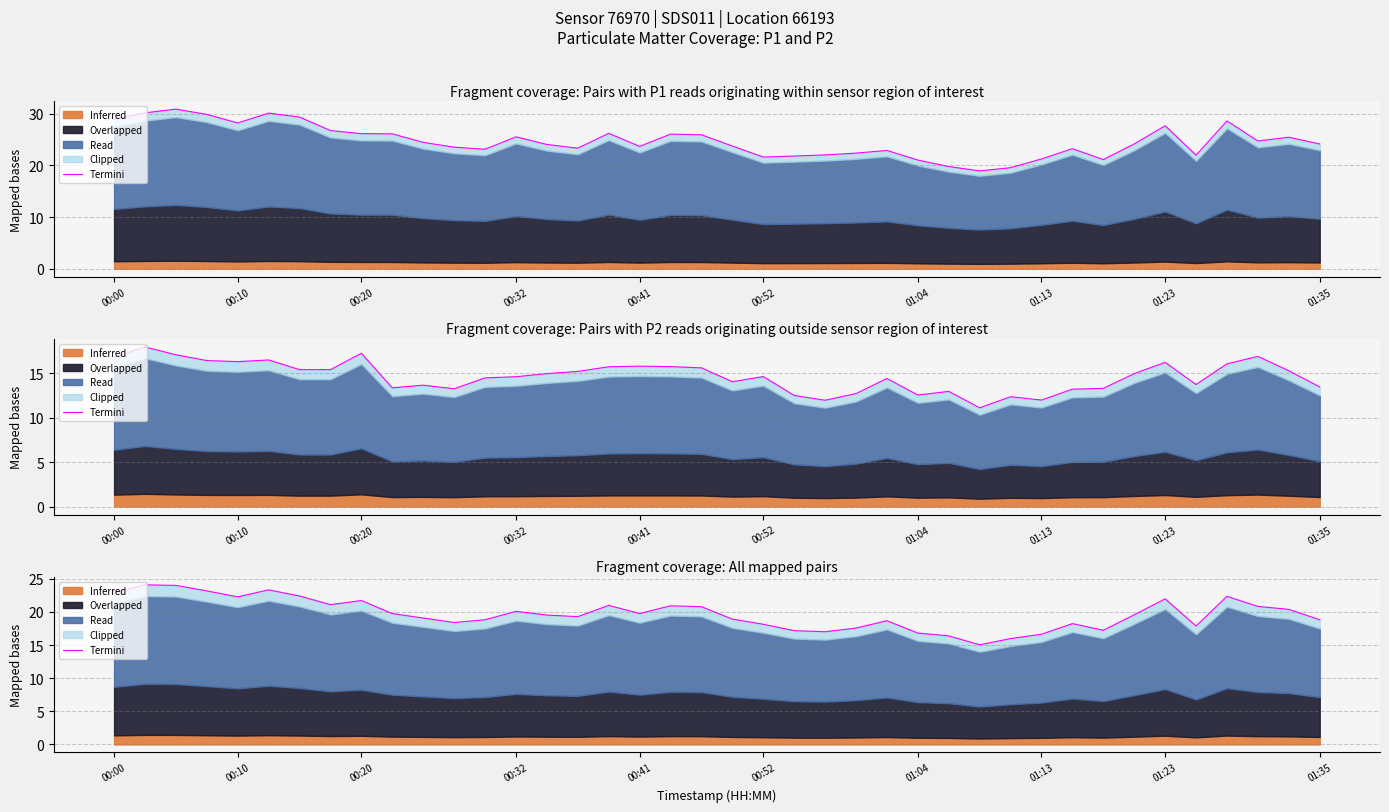

The value at 31 is 18.2. True or false?

True